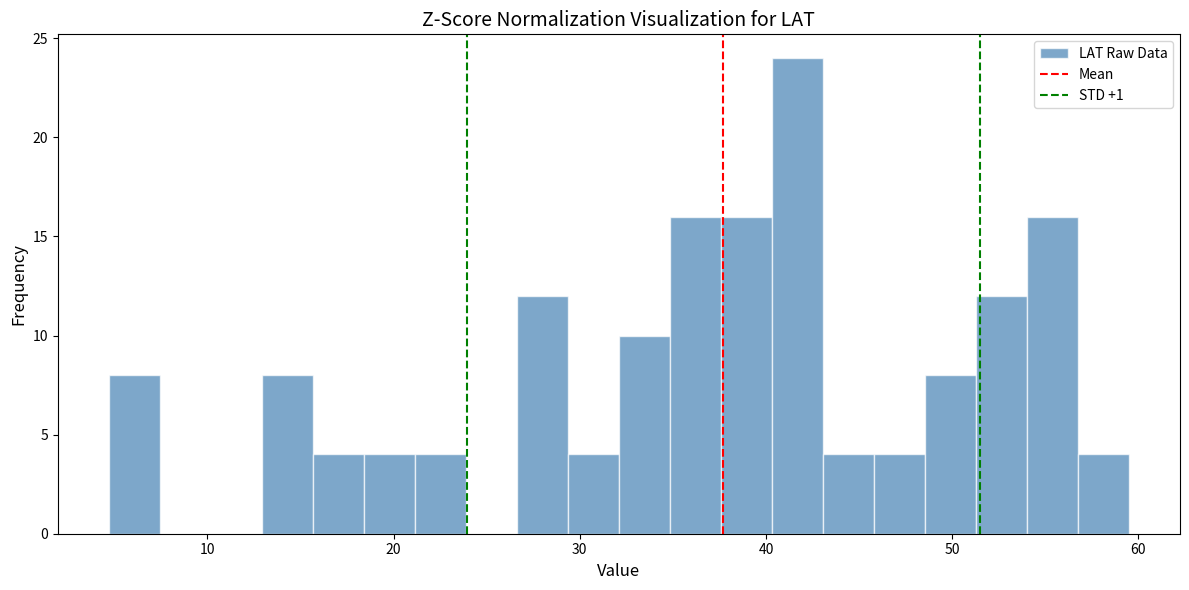

Read against the x-axis, roughly where is the centre of the tallest bar?

42